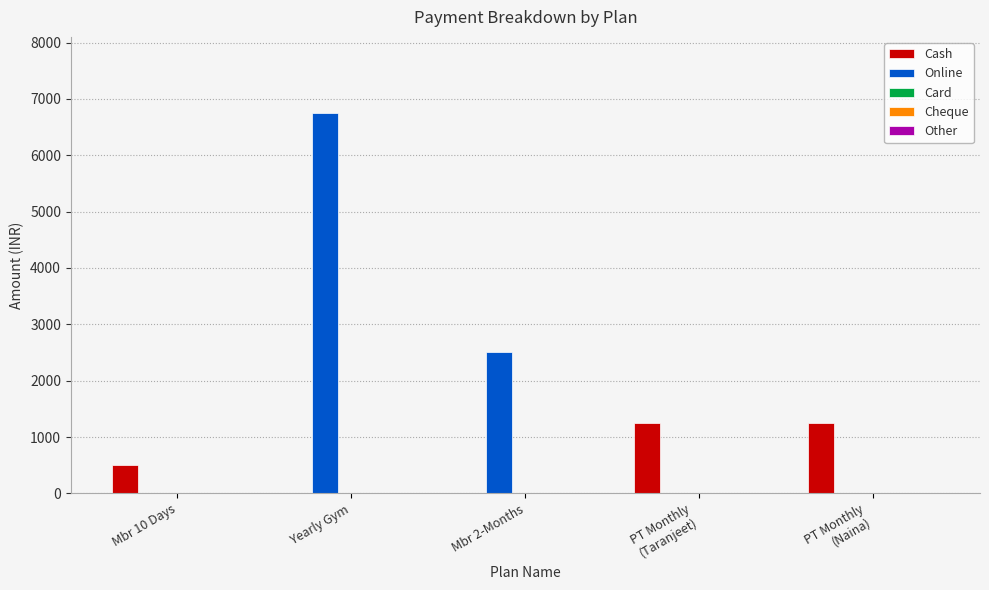

At which label is Cash closest to 625?

Mbr 10 Days